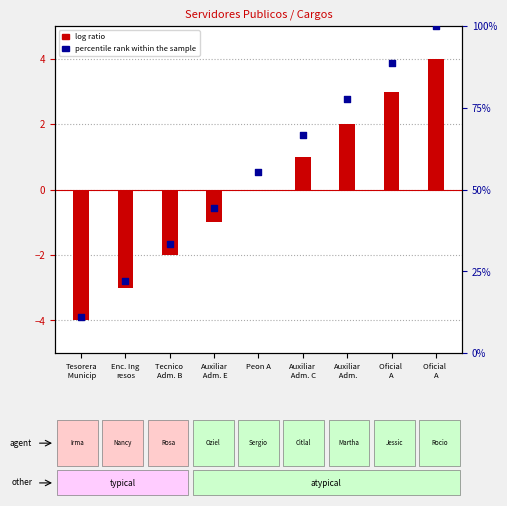

Which series has the largest total across all categories?

percentile rank within the sample